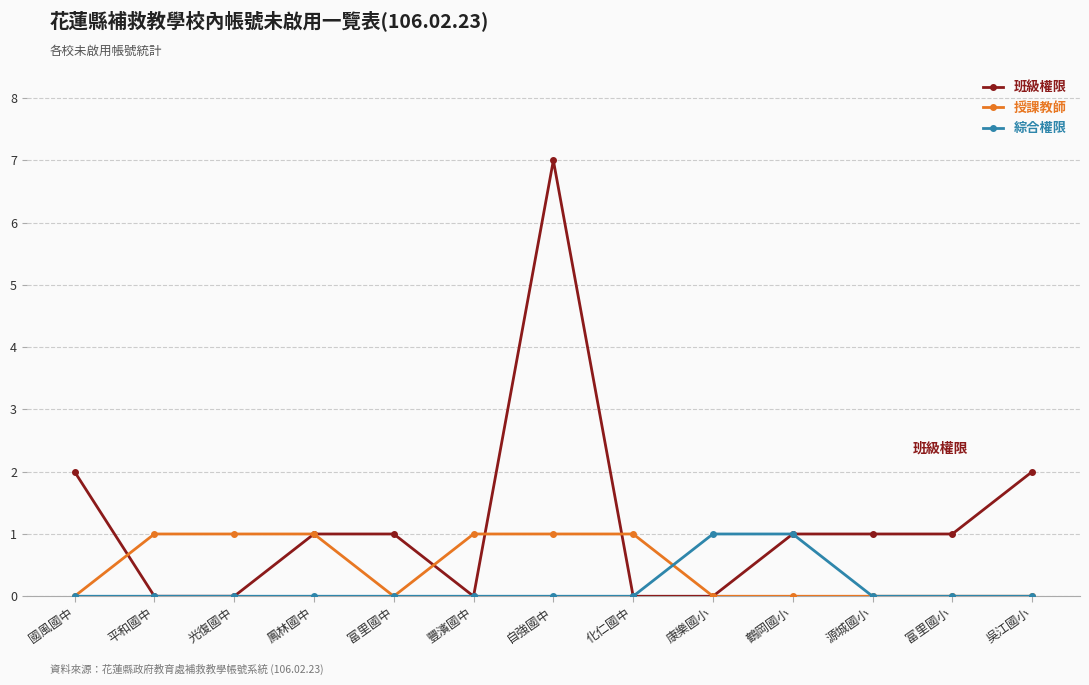

What is the label of the 4th point from the left?

鳳林國中